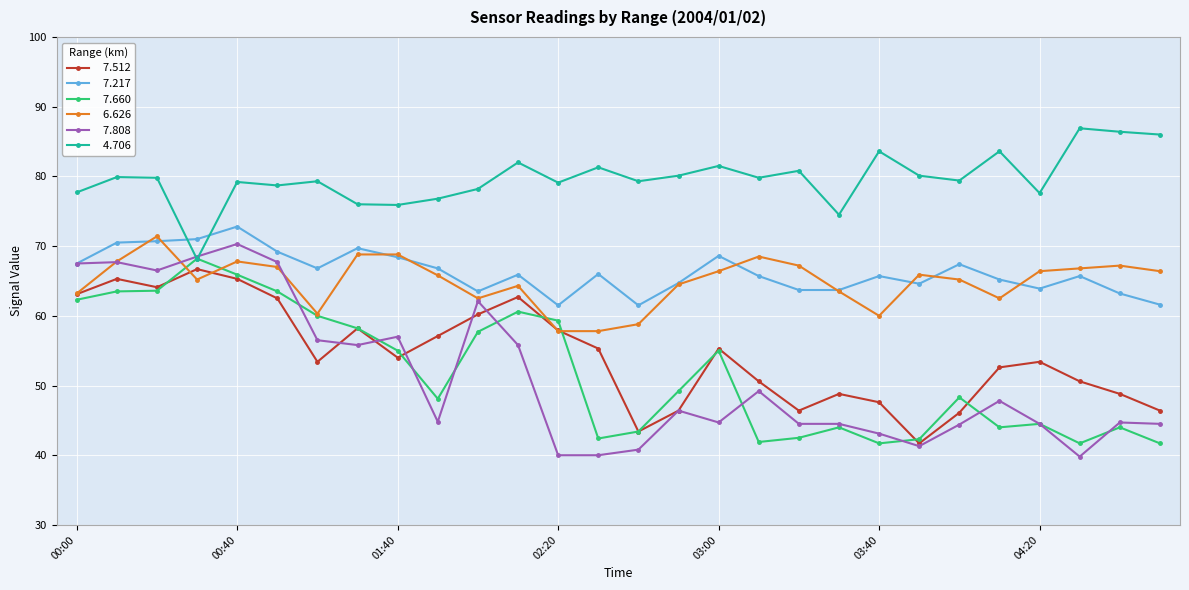

What is the smallest value displayed?

39.8